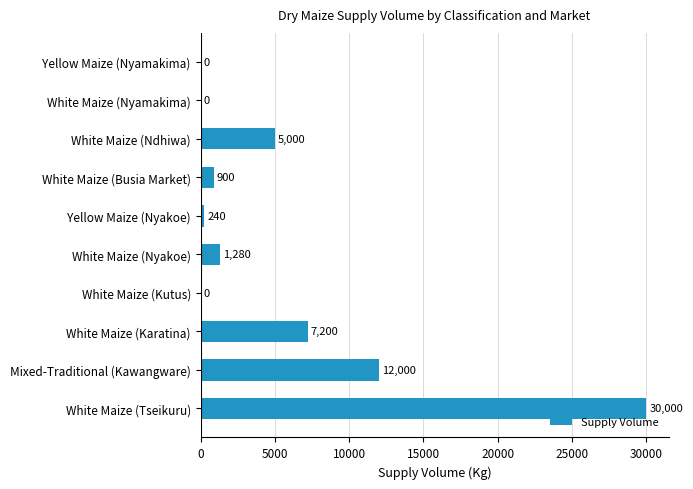

At which label is the value closest to 15000?

Mixed-Traditional (Kawangware)